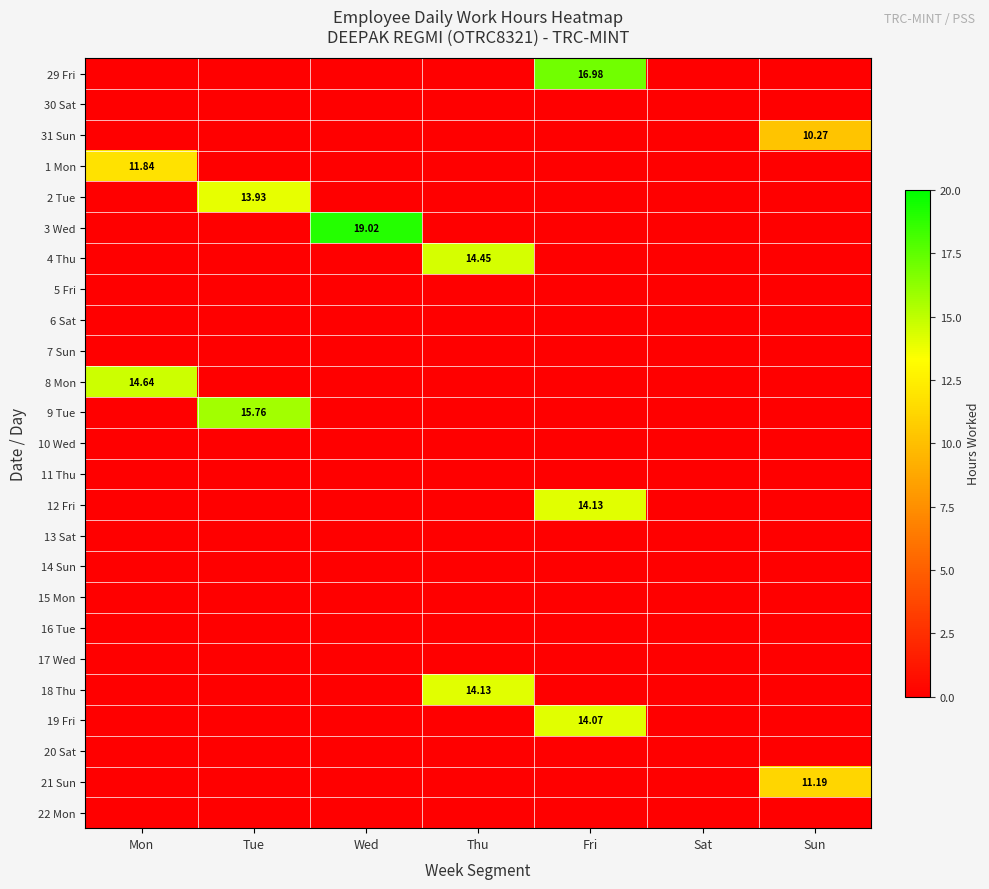

Rank the series at Fri from highest to lowest value.

29 Fri, 12 Fri, 19 Fri, 30 Sat, 31 Sun, 1 Mon, 2 Tue, 3 Wed, 4 Thu, 5 Fri, 6 Sat, 7 Sun, 8 Mon, 9 Tue, 10 Wed, 11 Thu, 13 Sat, 14 Sun, 15 Mon, 16 Tue, 17 Wed, 18 Thu, 20 Sat, 21 Sun, 22 Mon